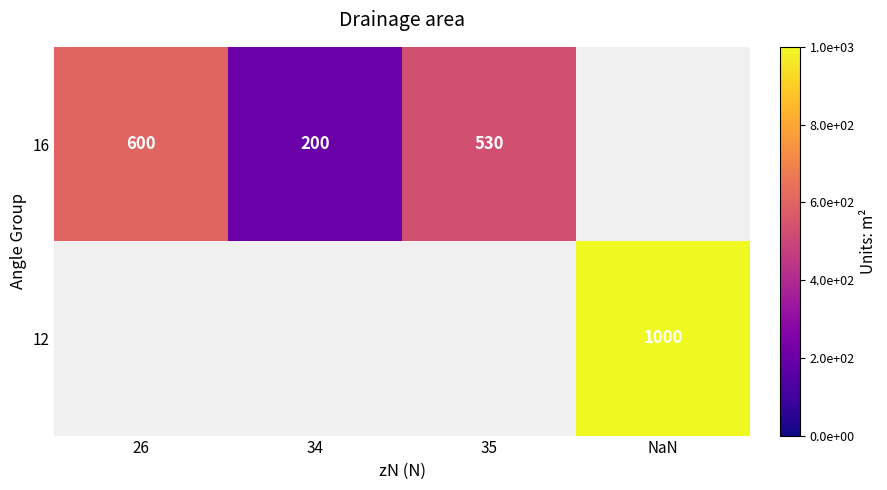

True or false: 16 has a value of 889 at 35.

False